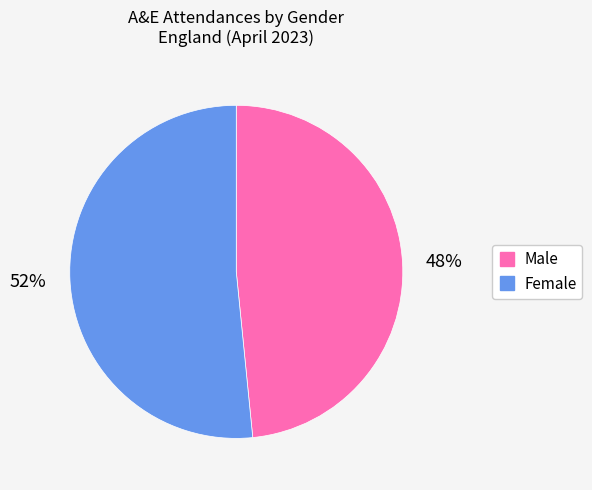

How many slices are in this pie chart?

2